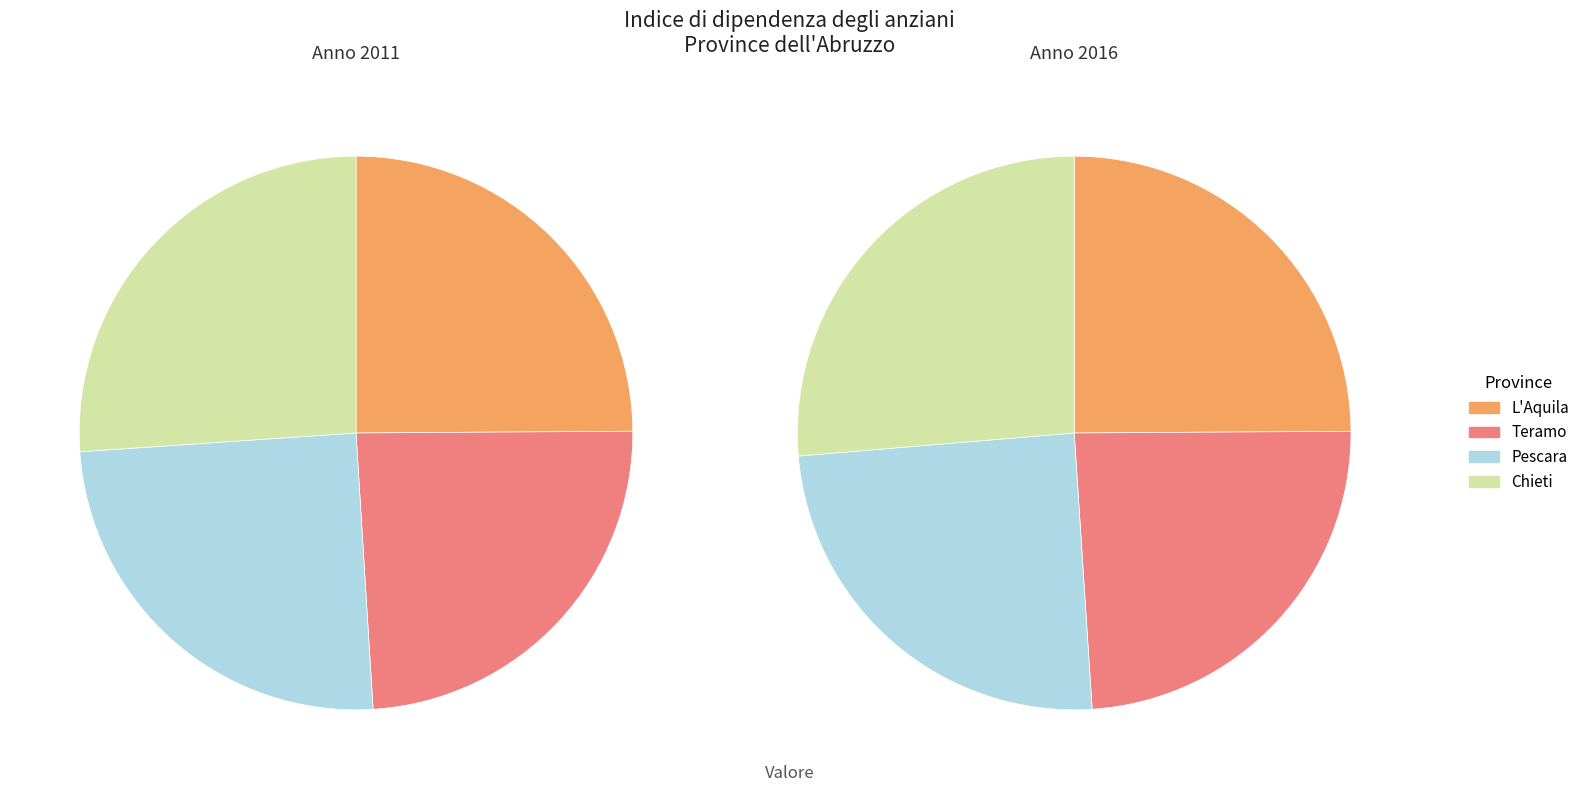

Is the sum of L'Aquila and Pescara greater than half?

No